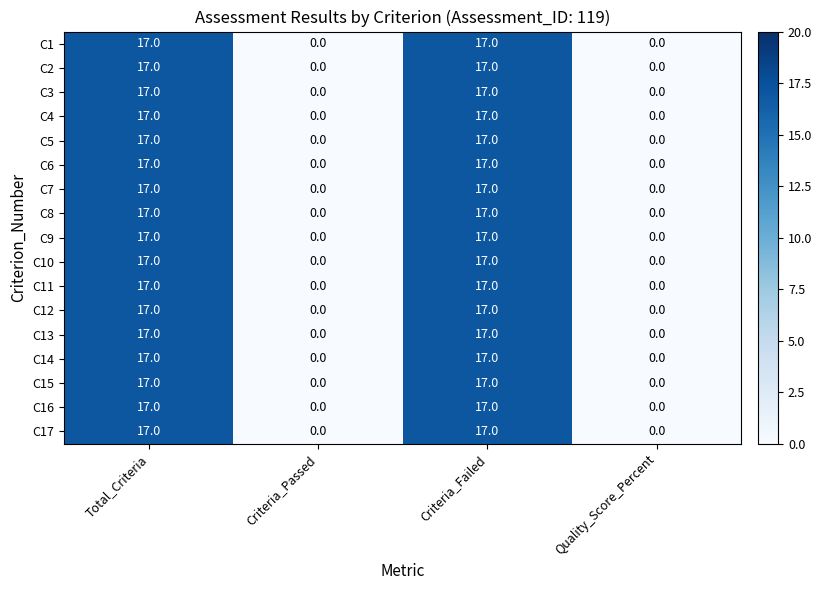

How many values in the C4 series are below 17?

2